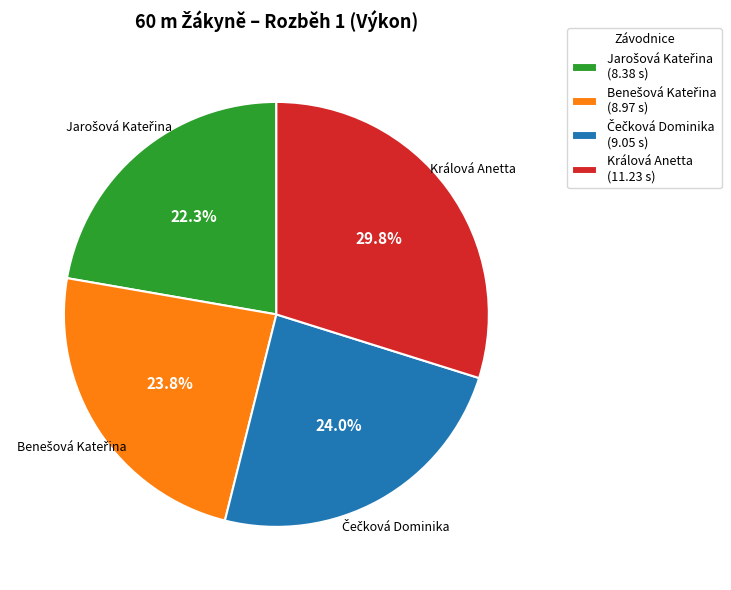

Does Králová Anetta account for over 50% of the chart?

No